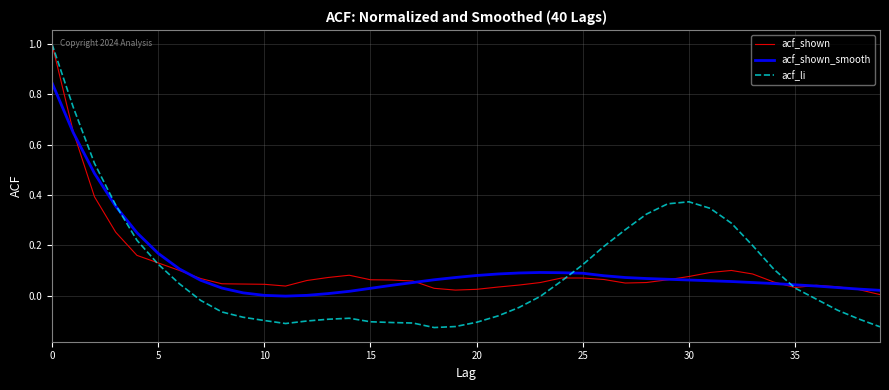

In acf_li, how many points are higher than both neighbors (excluding endpoints)?

2